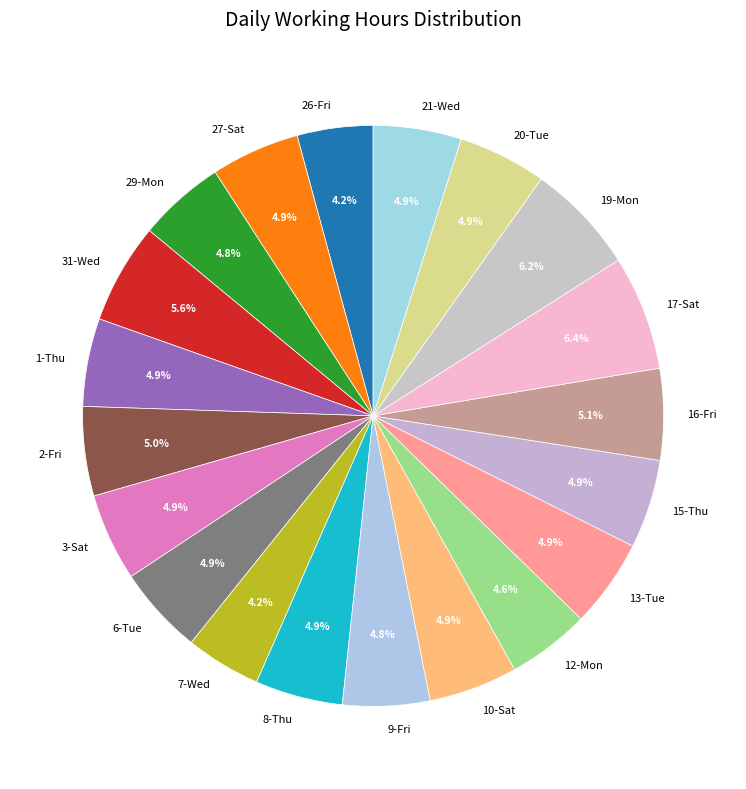

To the nearest percent, what portion does 8-Thu represent?

5%